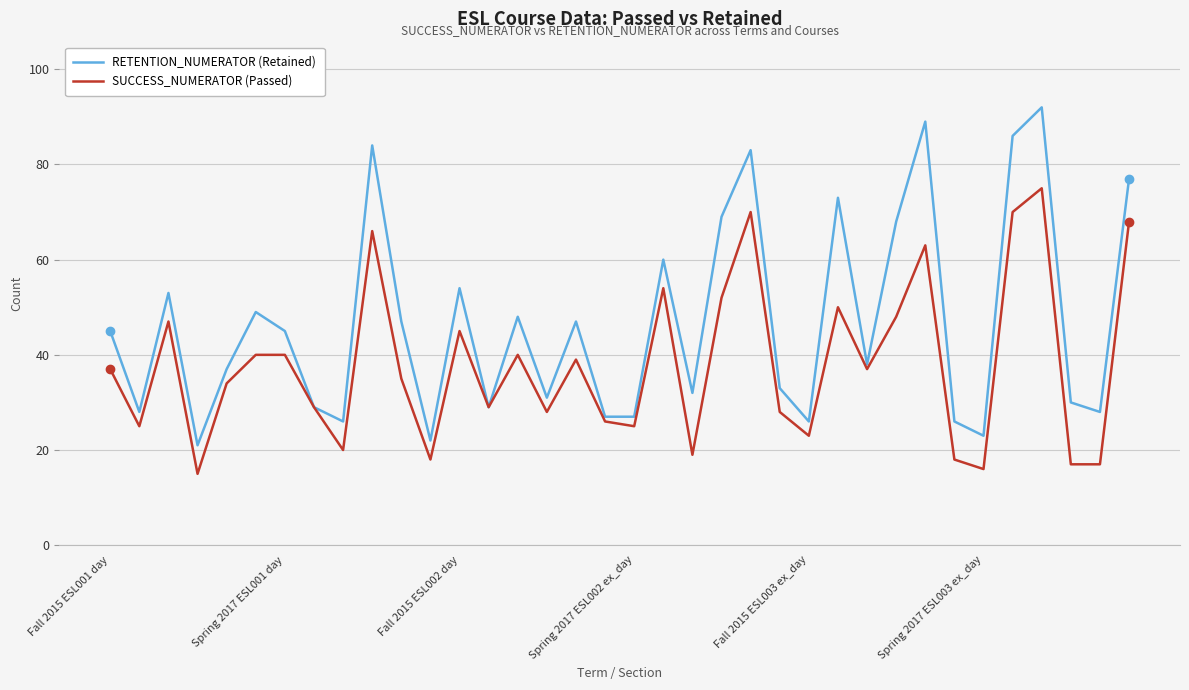

What is the maximum value shown in the chart?

92